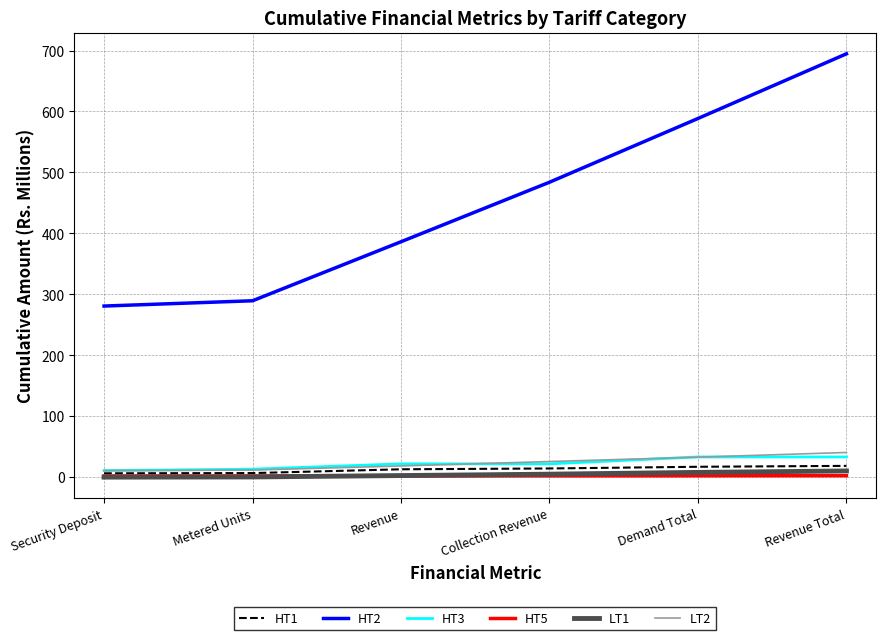

True or false: LT2 and HT5 intersect in this chart.

False